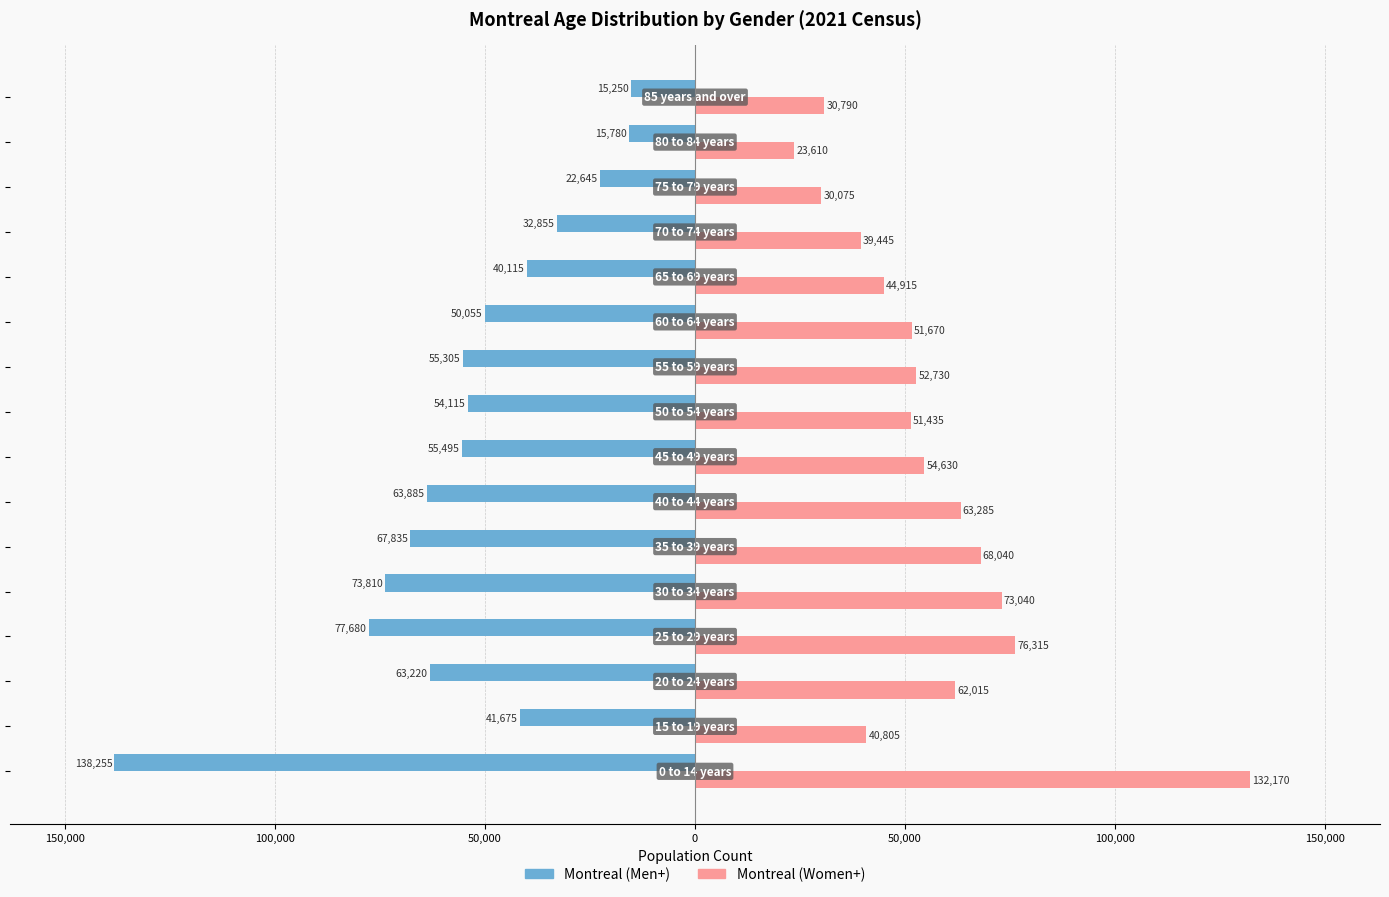

What are all the series names shown in the legend?

Montreal (Men+), Montreal (Women+)